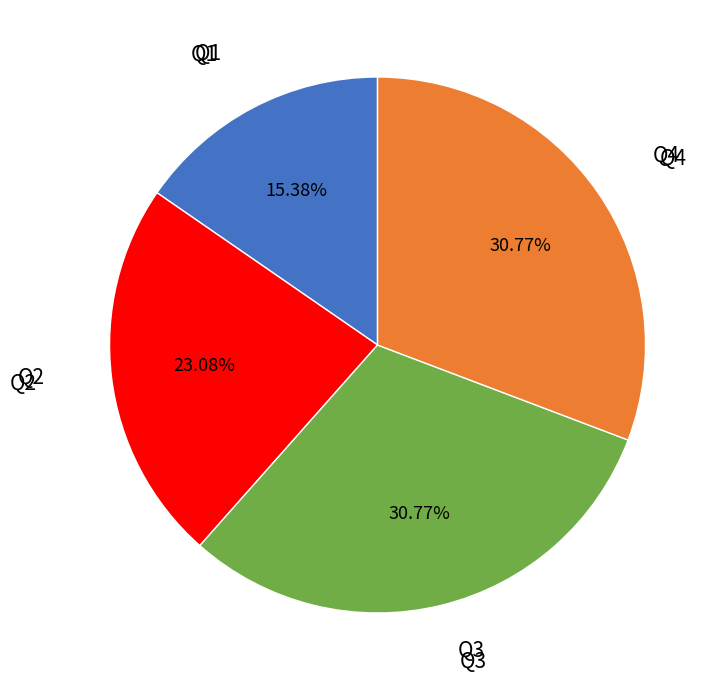

Is there any slice that represents more than half of the pie?

No